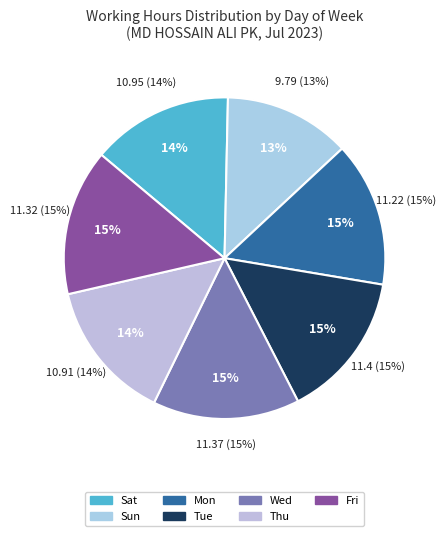

To the nearest percent, what is the combined percentage of Sat and Sun?

27%